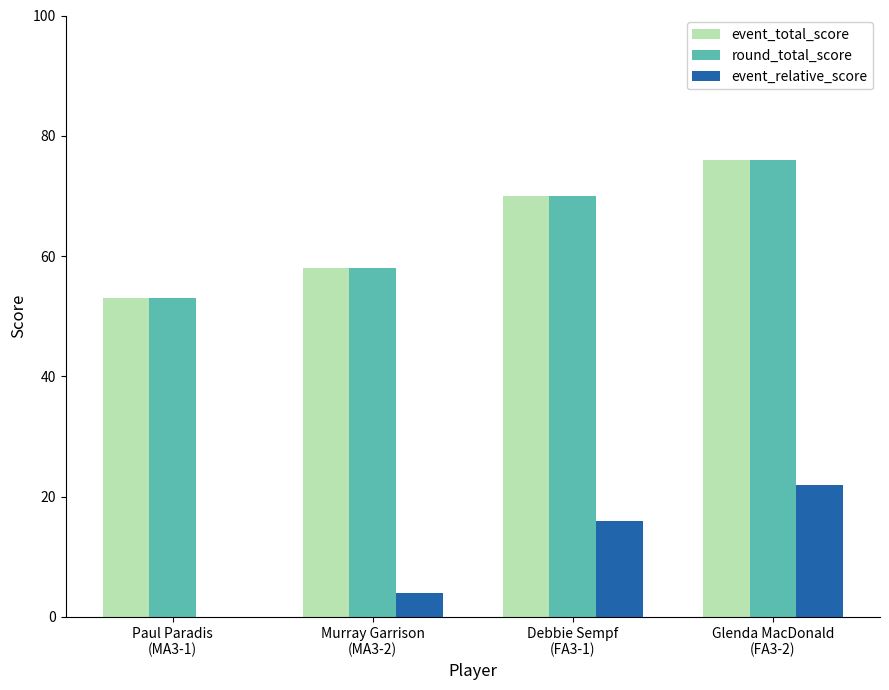

At how many categories does at least one series exceed 5?

4